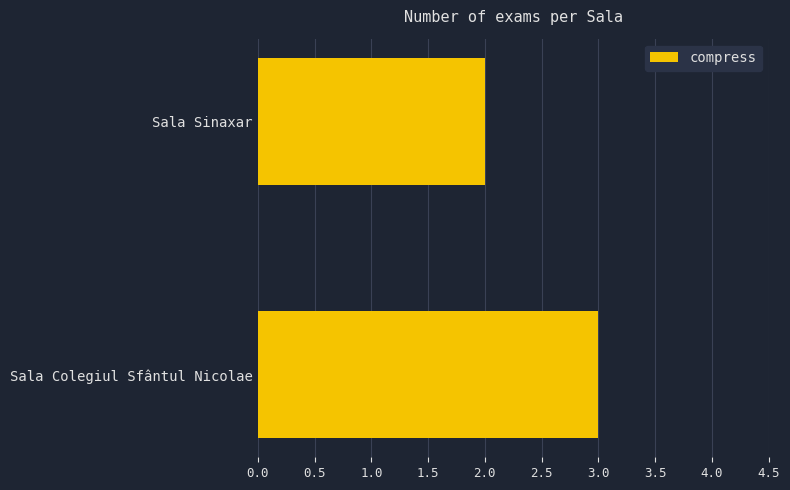

The value at Sala Colegiul Sfântul Nicolae is 3. True or false?

True